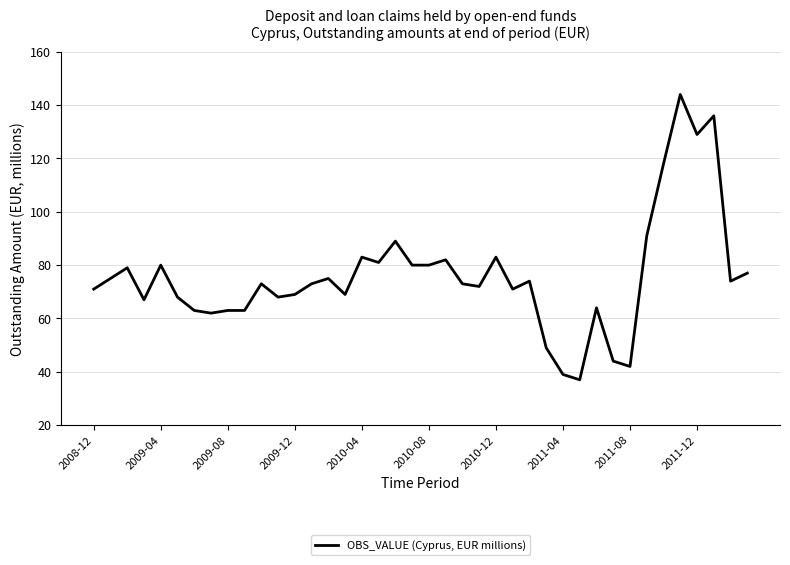

What is the difference between the maximum and minimum values?

107